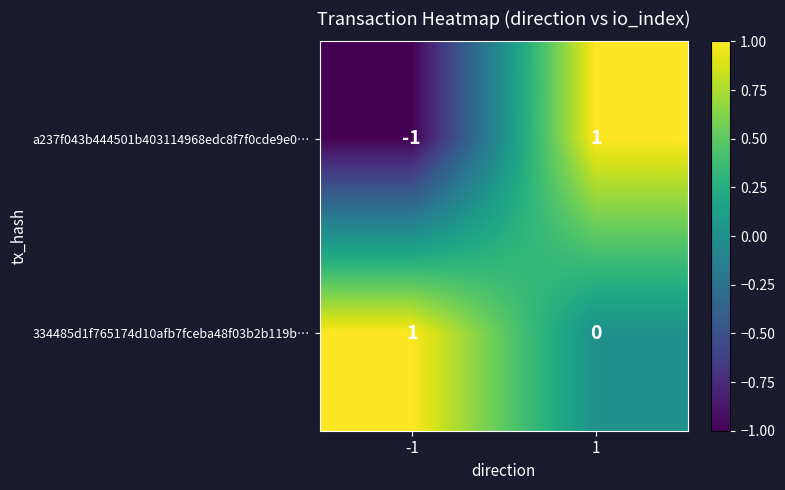

Is it true that a237f043b444501b403114968edc8f7f0cde9e0… equals -1 at -1?

True